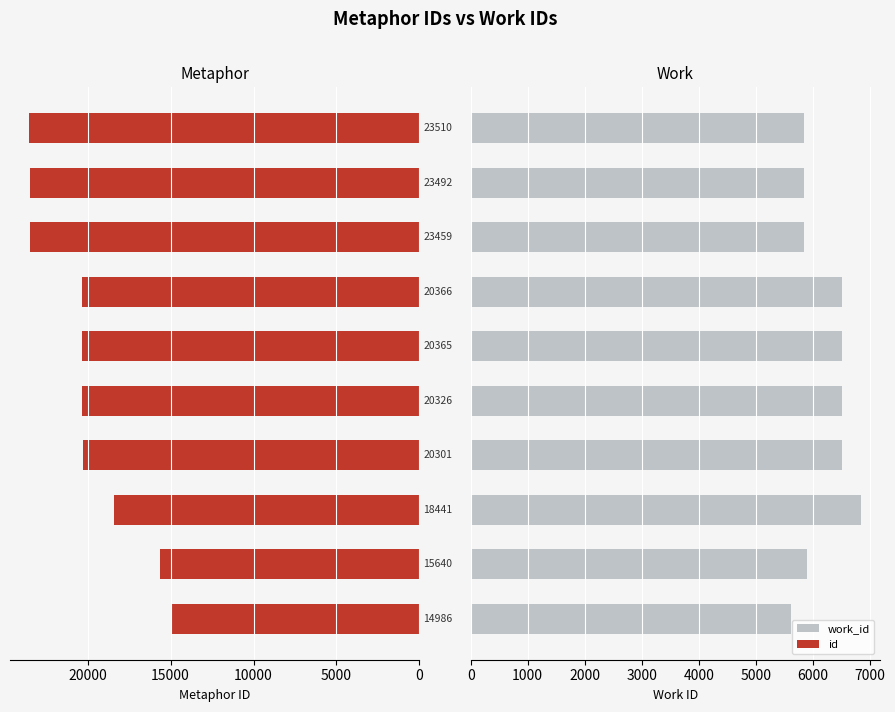

What is the spread (max minus min) of values at 0?

9376